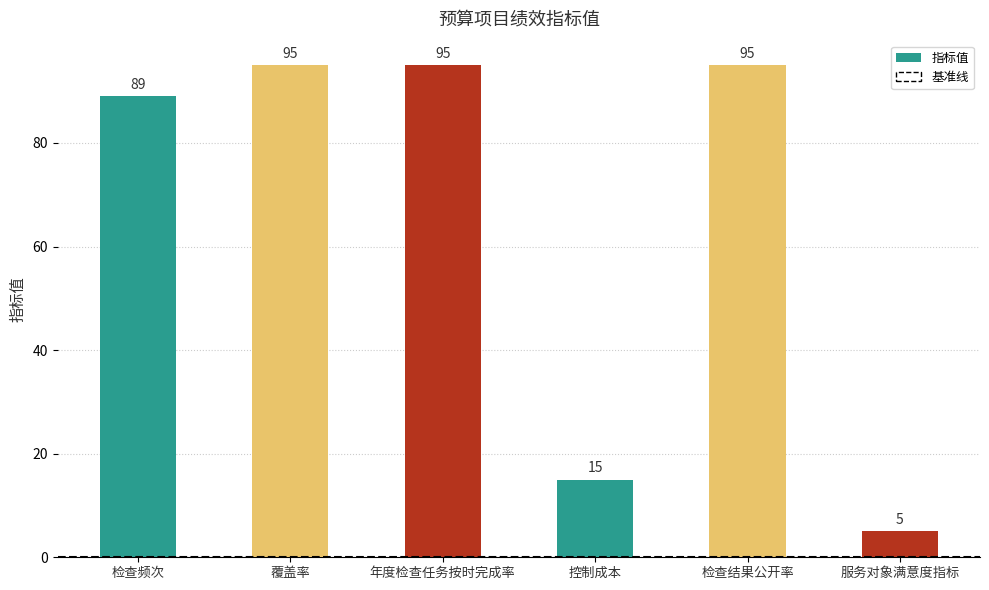

What is the greatest value displayed?

95